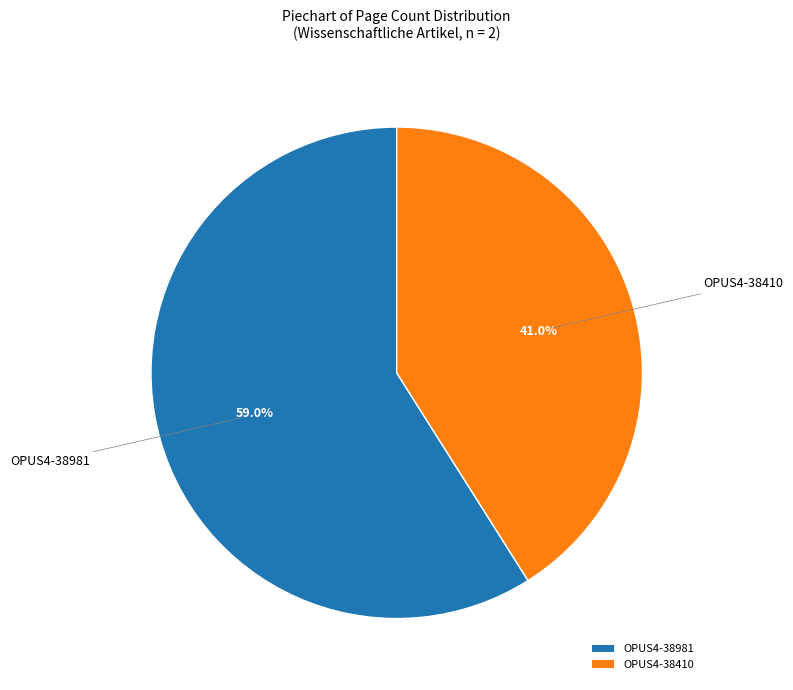

Does OPUS4-38410 account for over 50% of the chart?

No